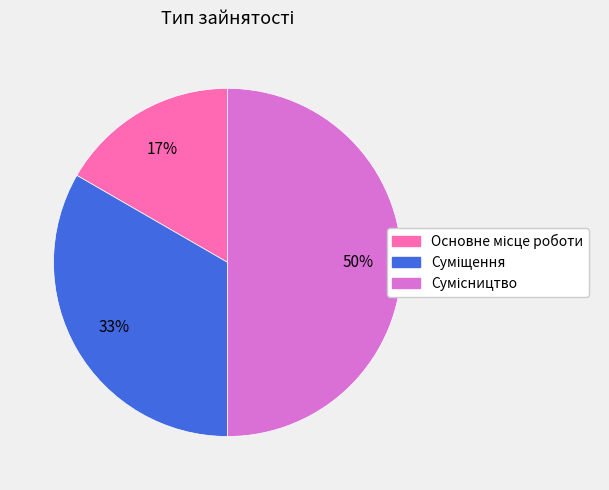

To the nearest percent, what is the average slice percentage?

33%